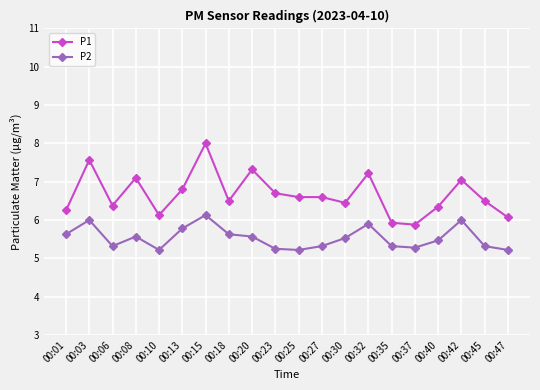

What value does the P1 series have at 00:47?

6.1